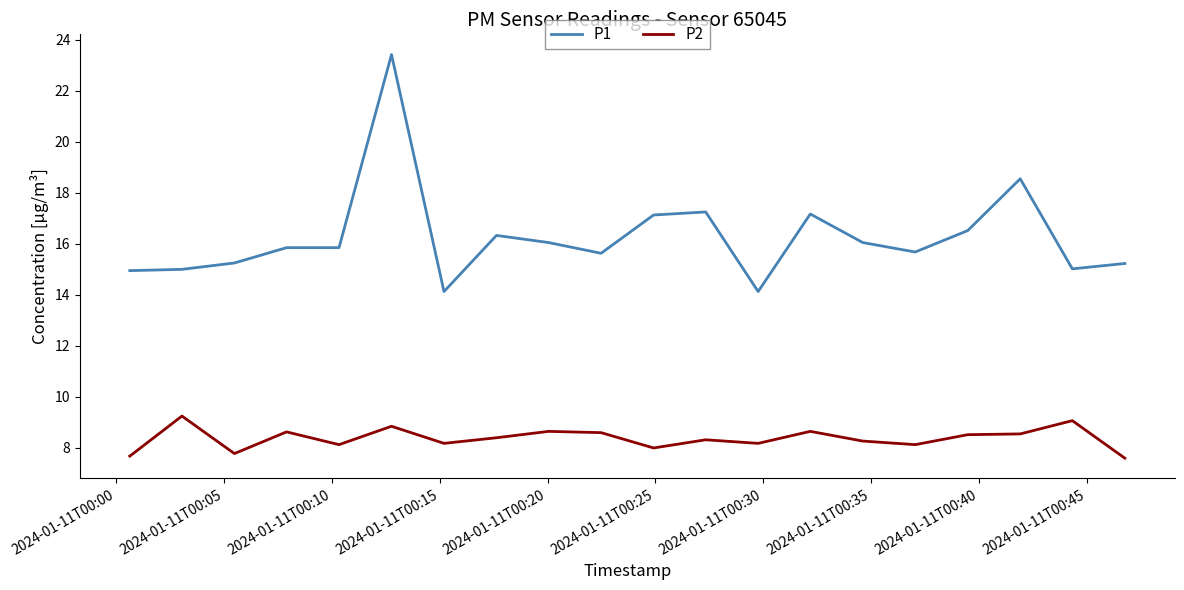

List the series in order of their overall mean, highest first.

P1, P2